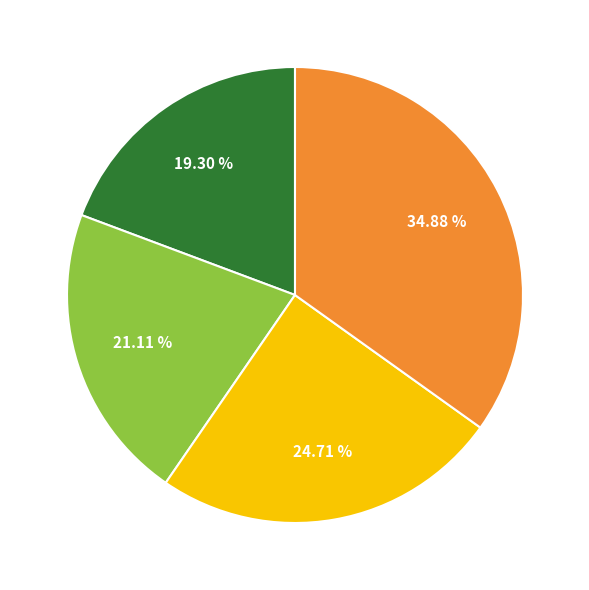

Is there any slice that represents more than half of the pie?

No